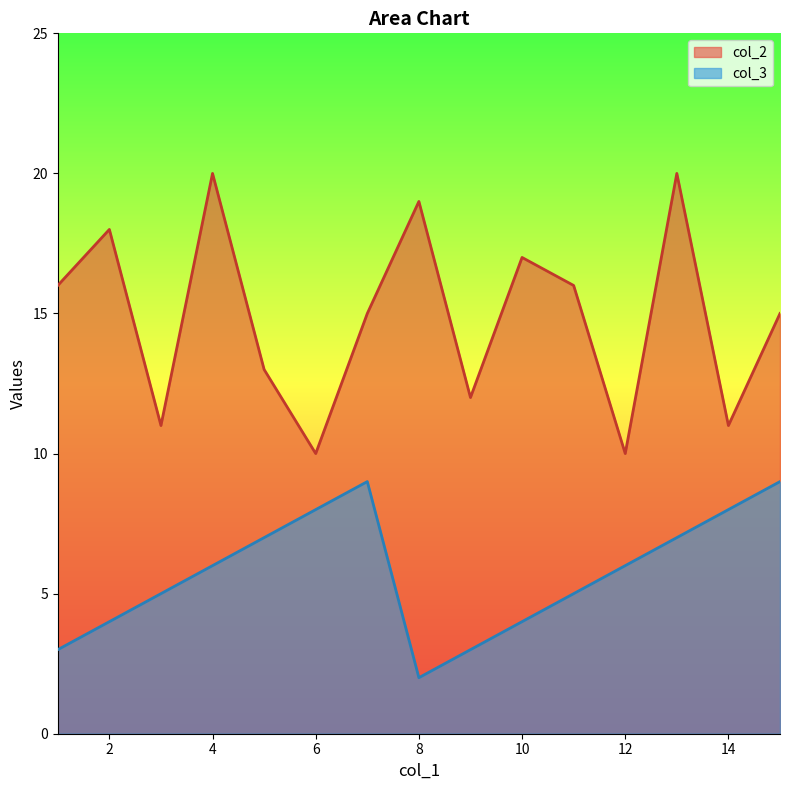

The col_3 series shows 6 at 4. True or false?

True